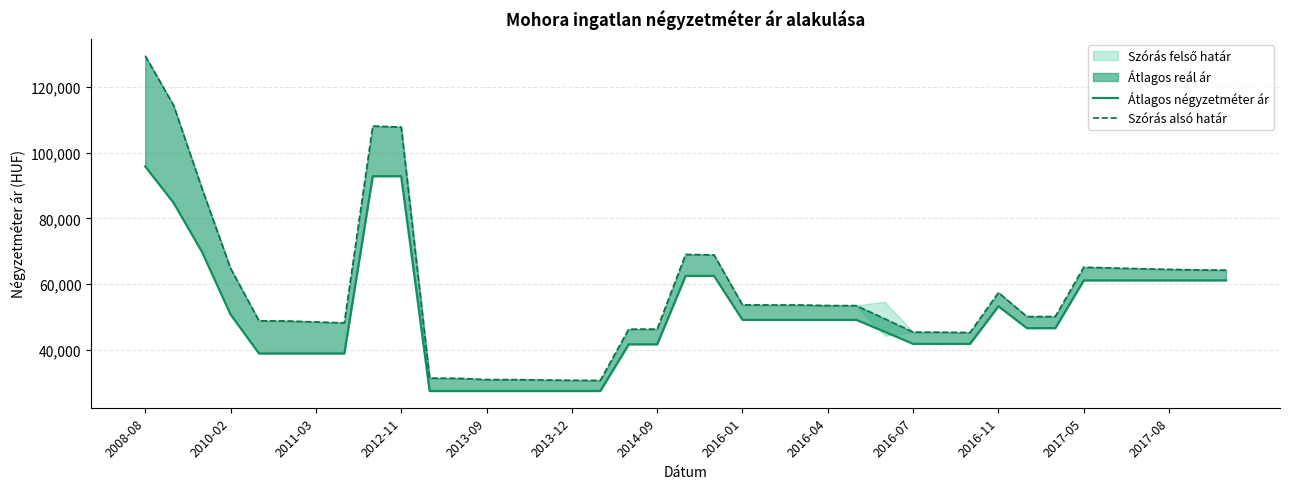

True or false: Átlagos négyzetméter ár and Szórás alsó határ cross at least once.

False